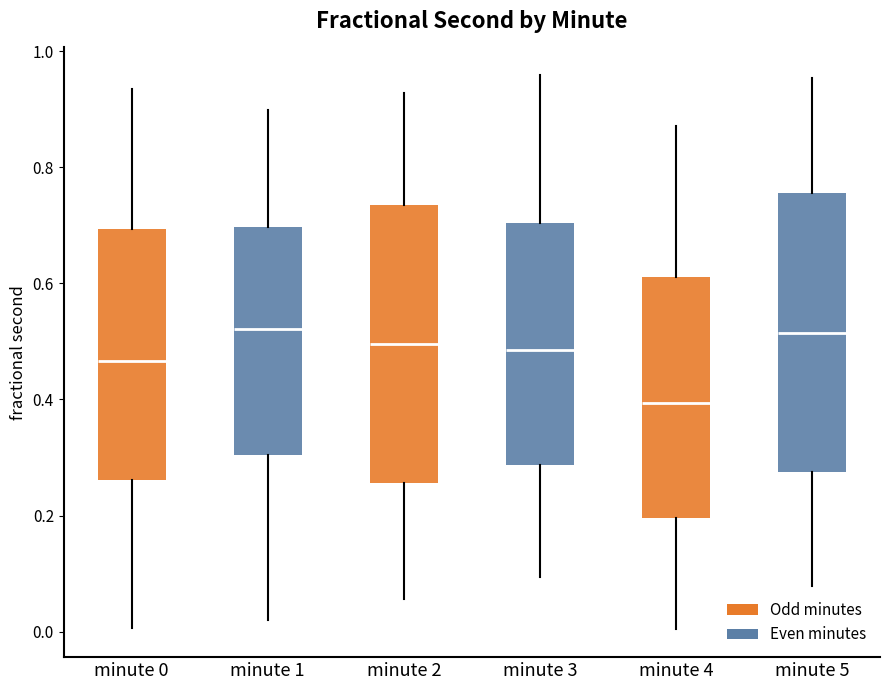

Reading left to right, read every box against the y-axis: the position of its median line, the range the box covers, and the ends of its whiskers. The values are not printed on the chart, so give them approximately, as read against the axis.

minute 0: median 0.46, box 0.26 to 0.70, whiskers 0.00 to 0.94
minute 1: median 0.52, box 0.30 to 0.70, whiskers 0.02 to 0.90
minute 2: median 0.50, box 0.26 to 0.74, whiskers 0.06 to 0.92
minute 3: median 0.48, box 0.28 to 0.70, whiskers 0.10 to 0.96
minute 4: median 0.40, box 0.20 to 0.62, whiskers 0.00 to 0.88
minute 5: median 0.52, box 0.28 to 0.76, whiskers 0.08 to 0.96